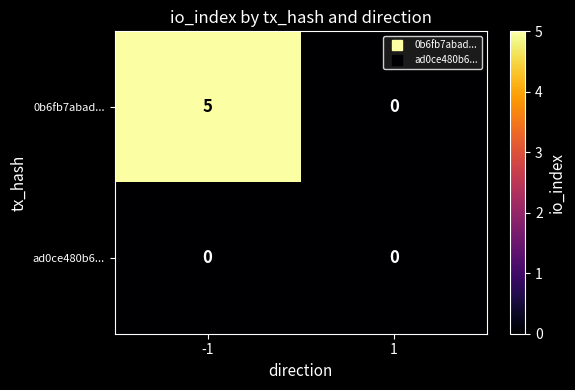

Reading left to right, what are all the values shown in this chart?

0b6fb7abad...: -1=5	1=0
ad0ce480b6...: -1=0	1=0